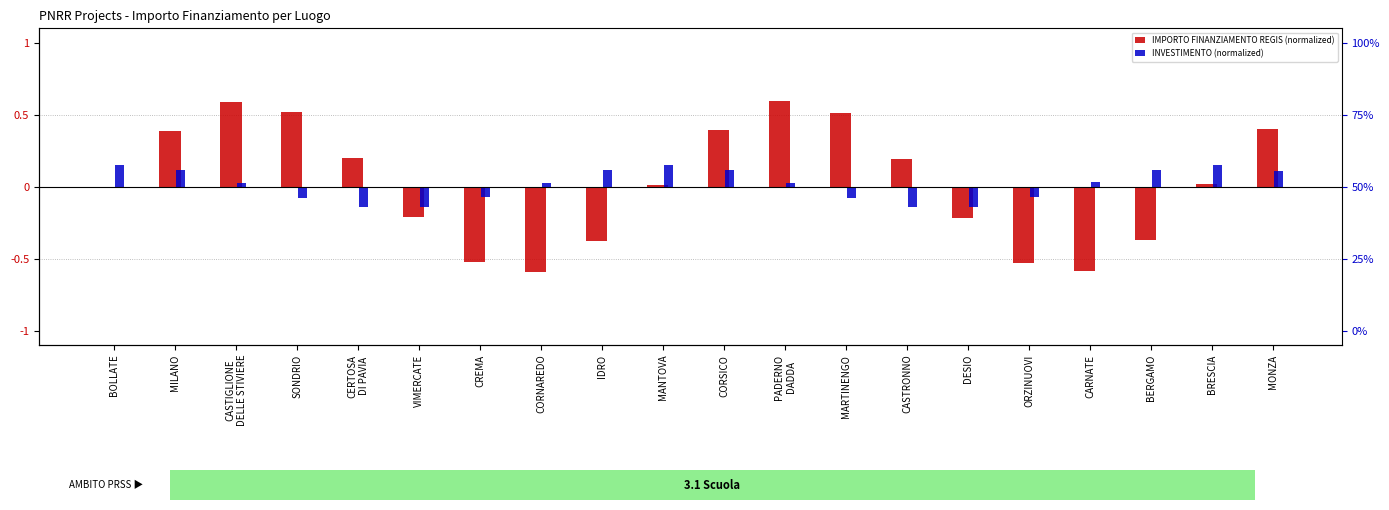

List the series in order of their peak value, highest first.

IMPORTO FINANZIAMENTO REGIS (normalized), INVESTIMENTO (normalized)